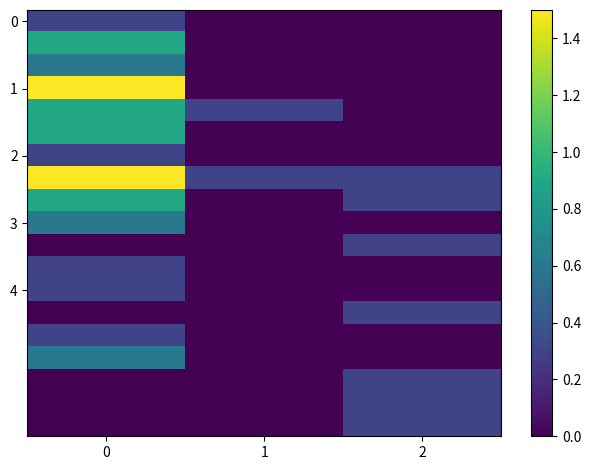

At how many categories does at least one series exceed 0?

3